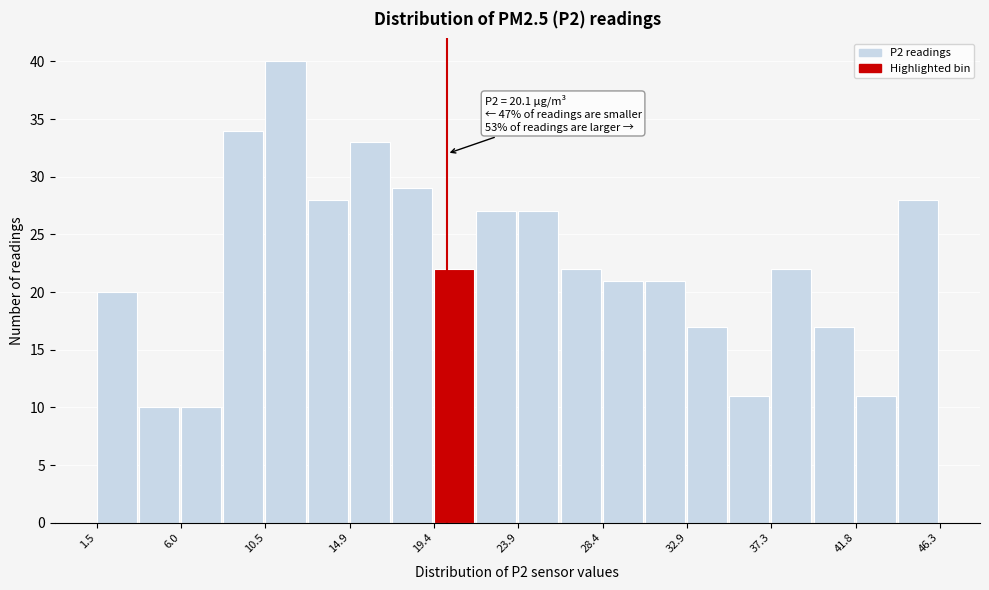

Over which range of the x-axis is the bar tallest?

10.5 to 12.5